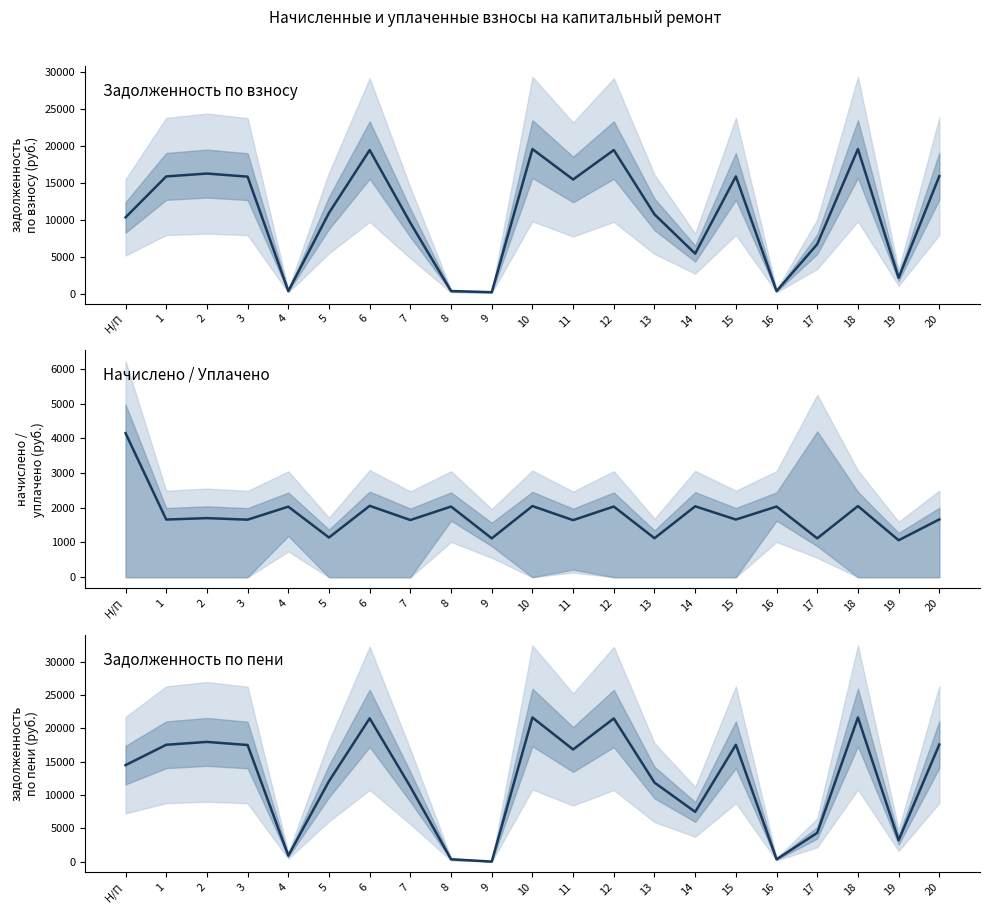

List the labels in order of задолженность (взнос) value, smallest first.

9, 4, 8, 16, 19, 14, 17, 7, Н/П, 13, 5, 11, 3, 1, 15, 20, 2, 12, 6, 10, 18